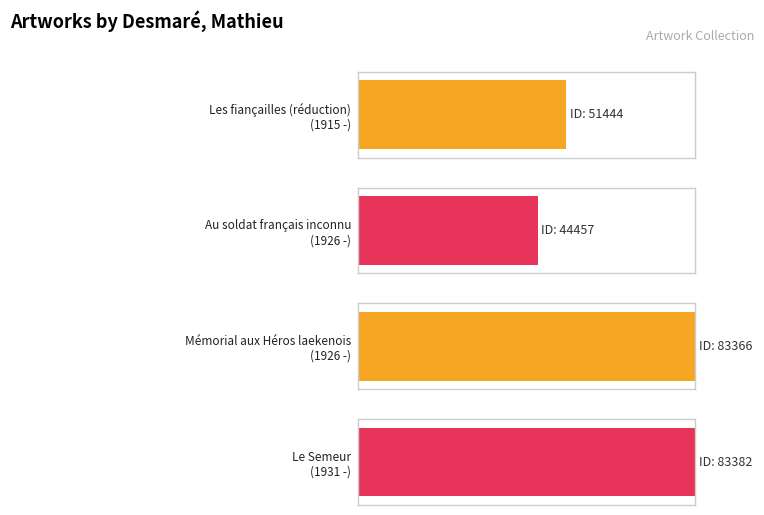

Rank the categories by value from lowest to highest.

1926 -, 1915 -, 1926 -, 1931 -